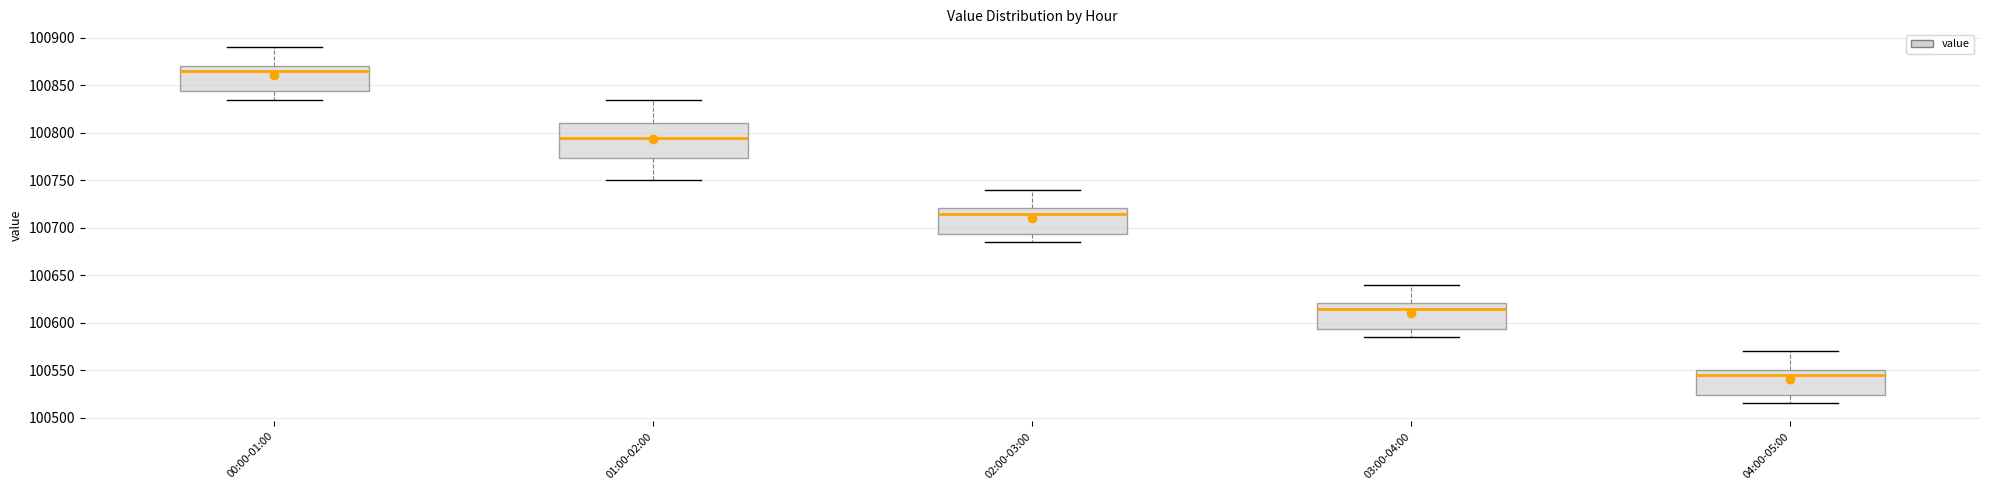

Where is the lower edge of the box for 04:00-05:00 on the y-axis? The values are not printed on the chart, so give them approximately, as read against the axis.

100525